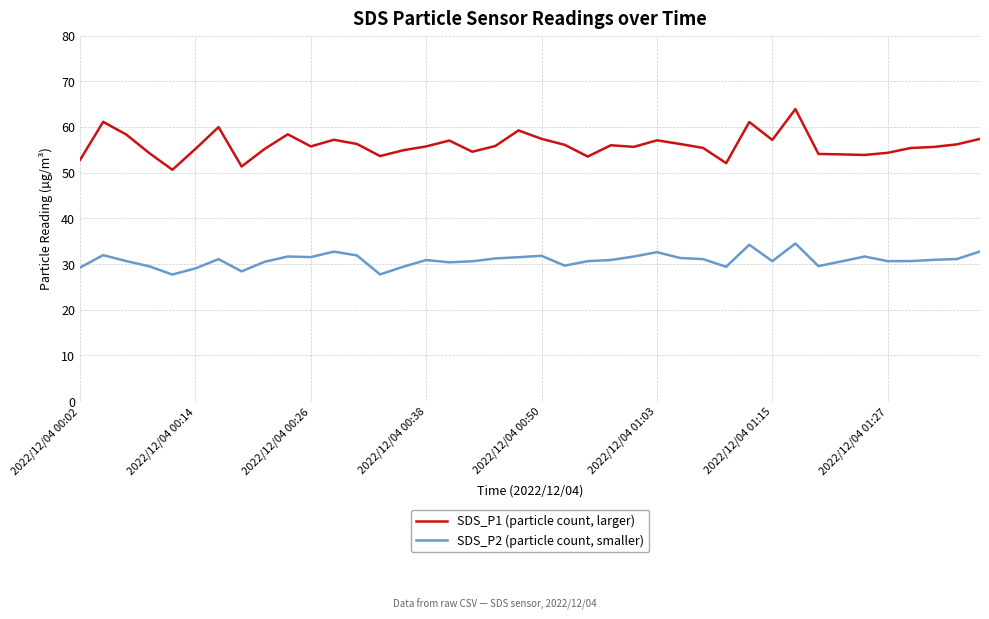

Rank the series by their maximum value, from lowest to highest.

SDS_P2 (particle count, smaller), SDS_P1 (particle count, larger)